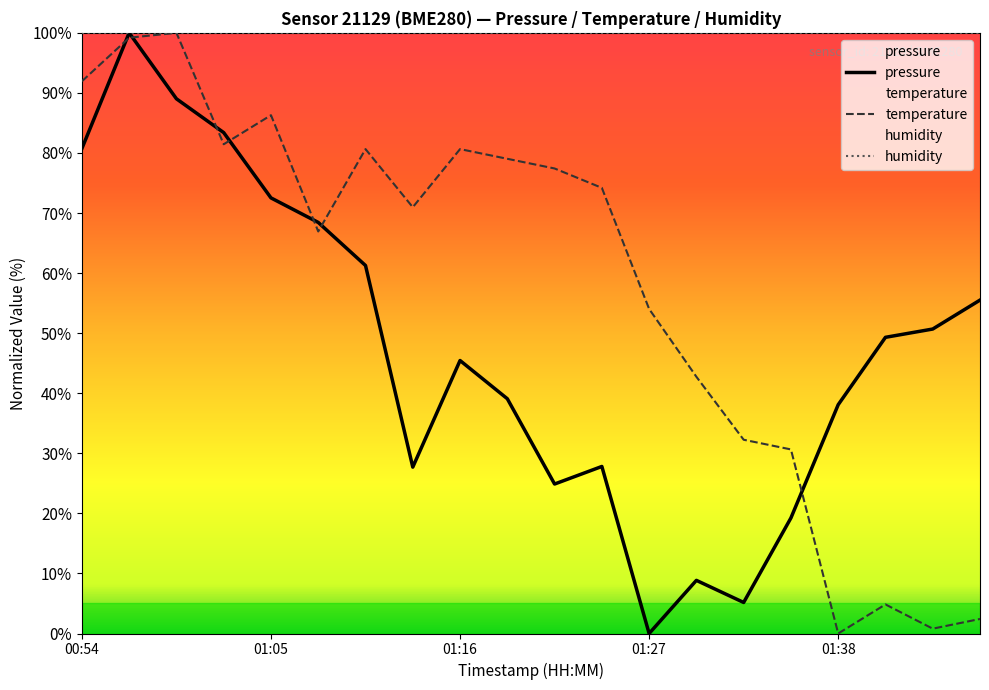

How many lines are shown in the chart?

3